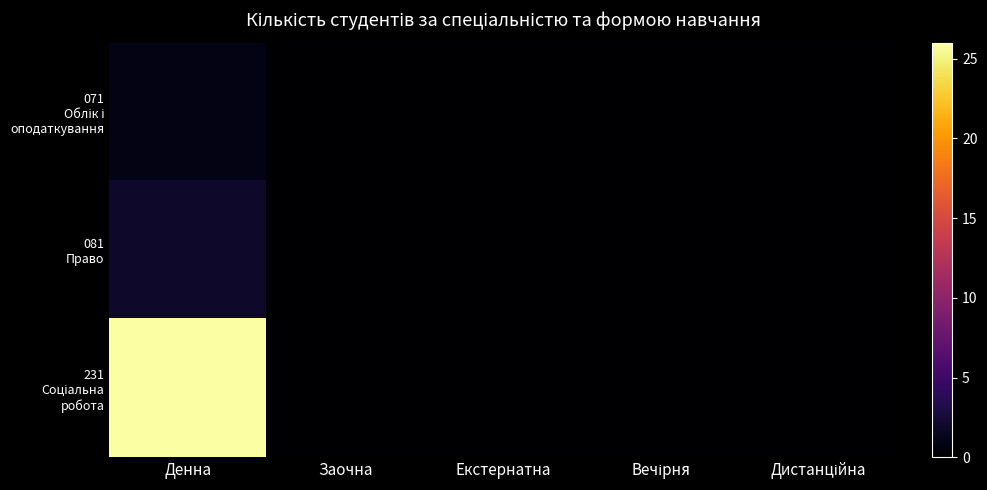

How many categories are shown in the chart?

5